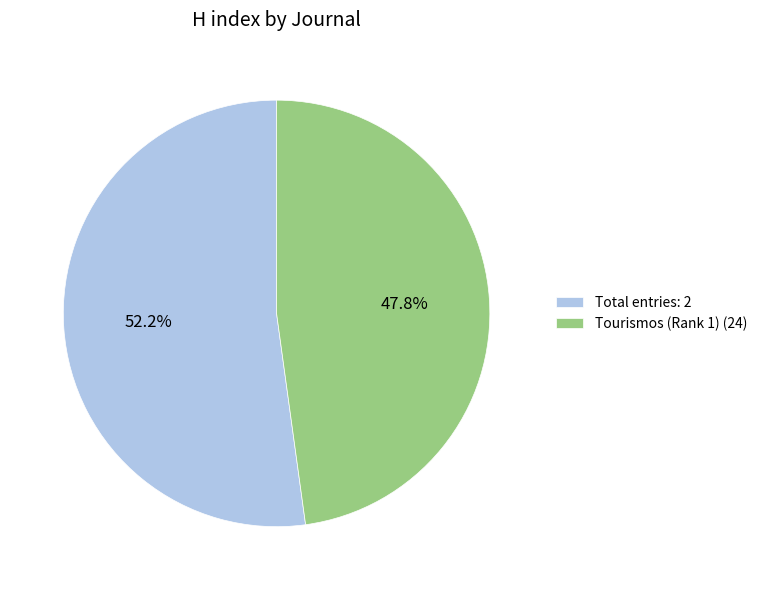

Combined, do Total entries: 2 and Tourismos (Rank 1) (24) account for over 50%?

Yes